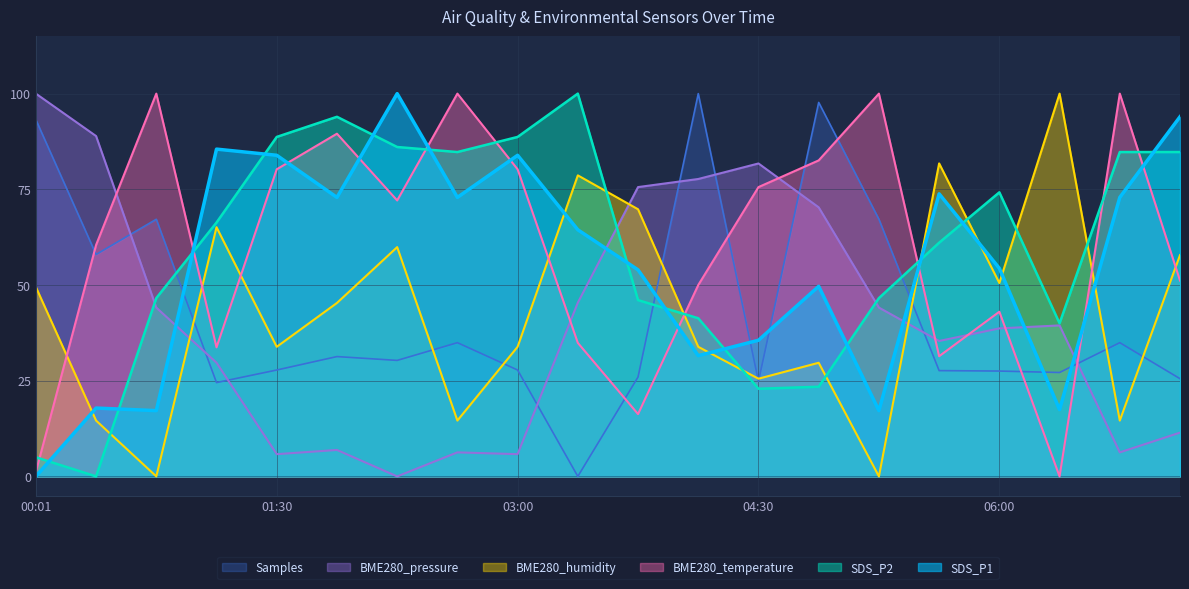

How many lines are shown in the chart?

6